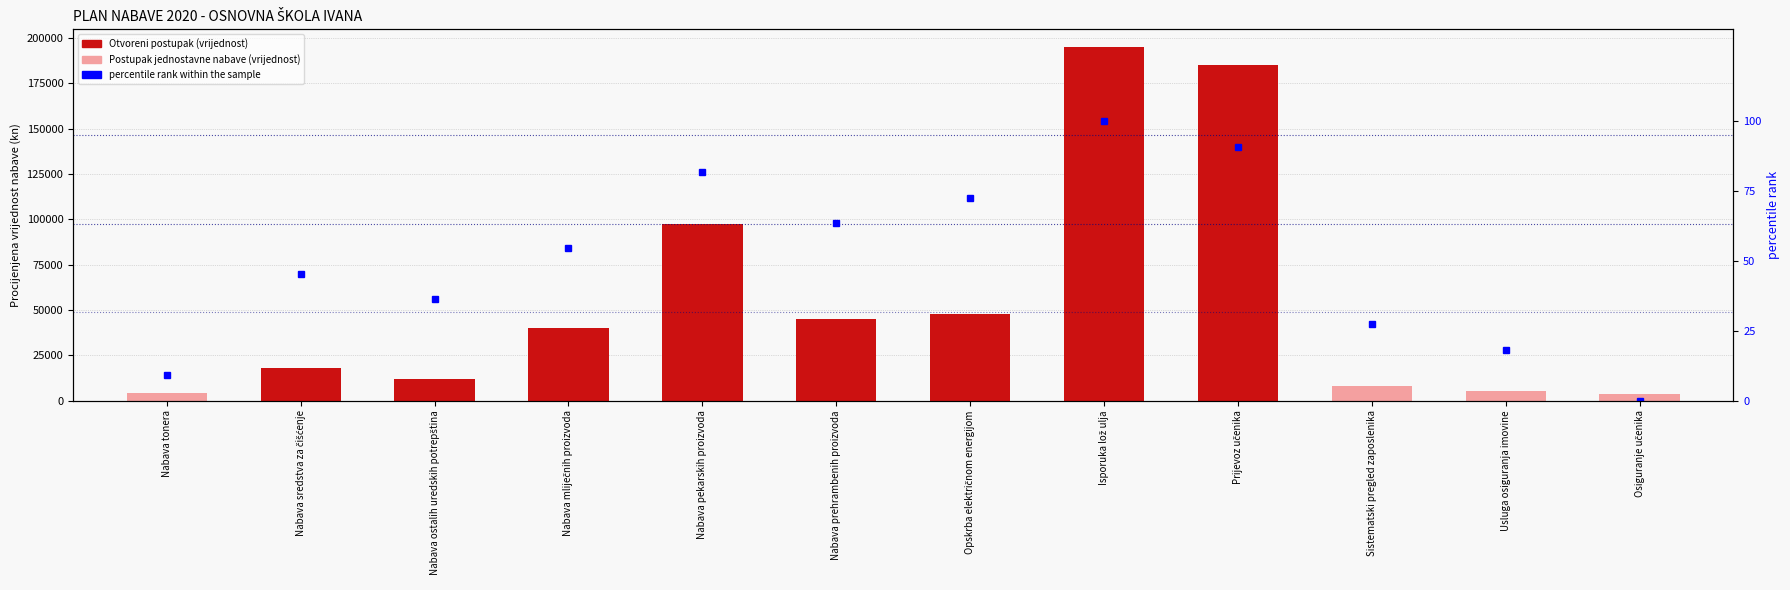

The chart shows a value of 49.1 at Sistematski pregled zaposlenika. True or false?

False